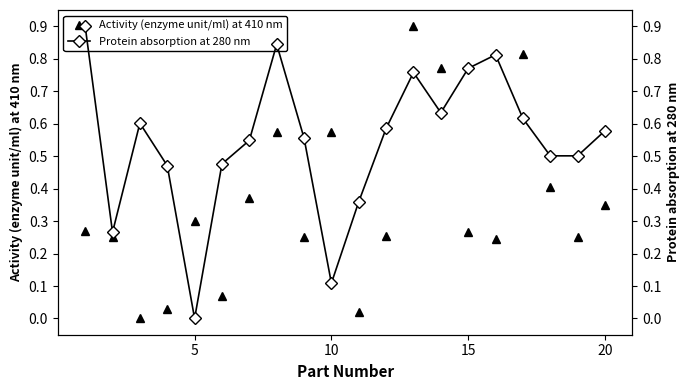

What is the maximum value shown in the chart?

0.9